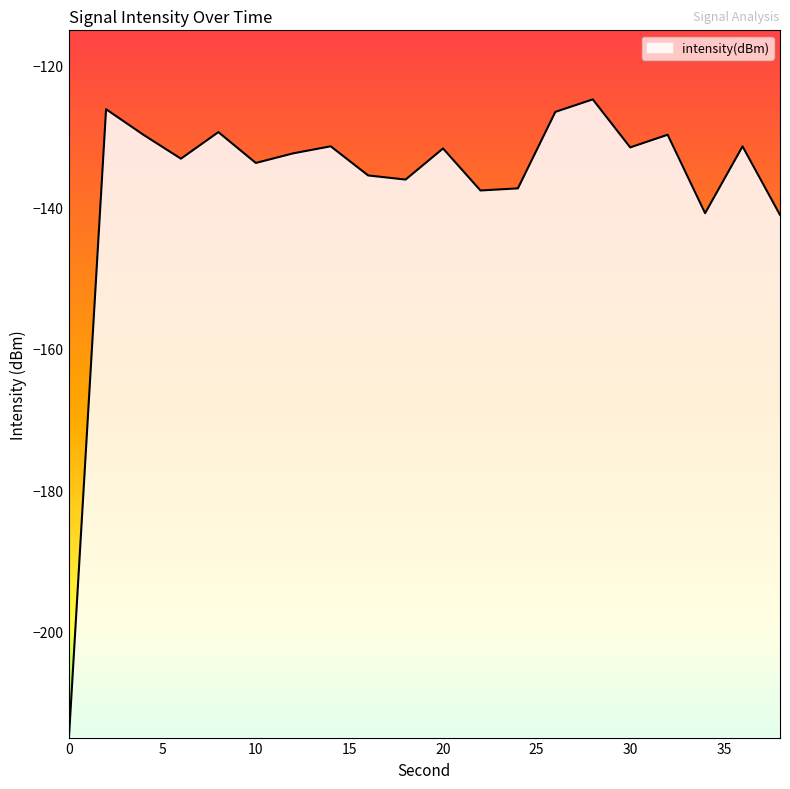

What is the maximum value shown in the chart?

-124.8